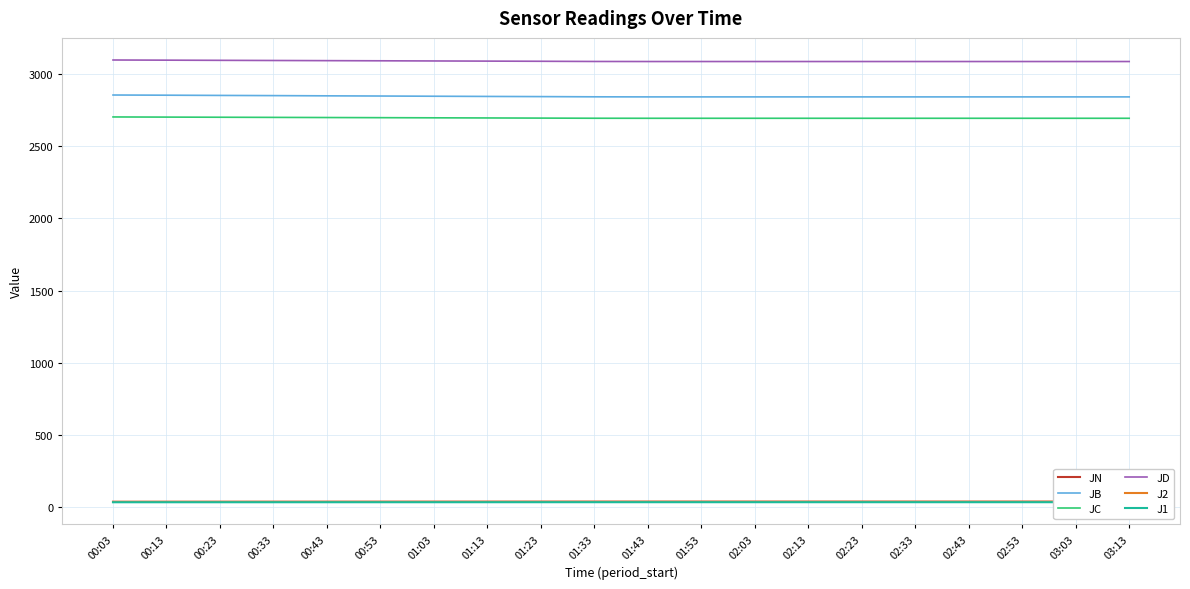

List the labels in order of J1 value, smallest first.

00:03, 00:13, 00:23, 00:33, 00:43, 00:53, 01:03, 01:13, 01:23, 01:33, 01:43, 01:53, 02:03, 02:13, 02:23, 02:33, 02:43, 02:53, 03:03, 03:13